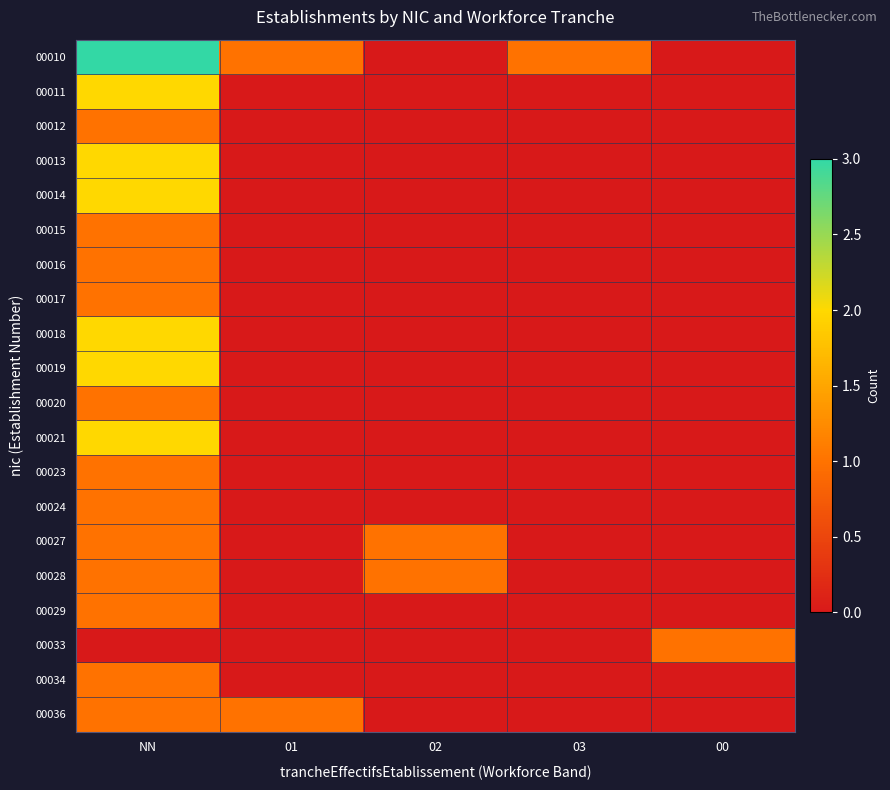

What is the greatest value displayed?

3